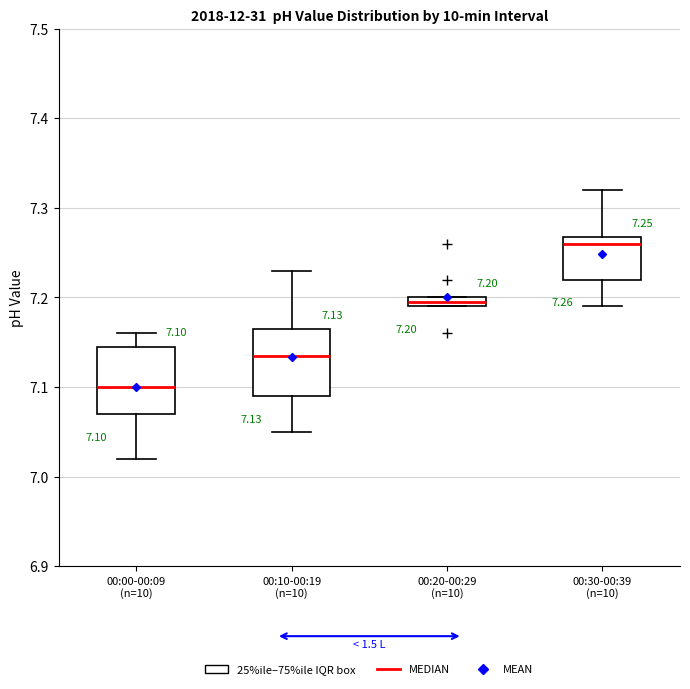

Which box's median line is the highest?

00:30-00:39 (n=10)